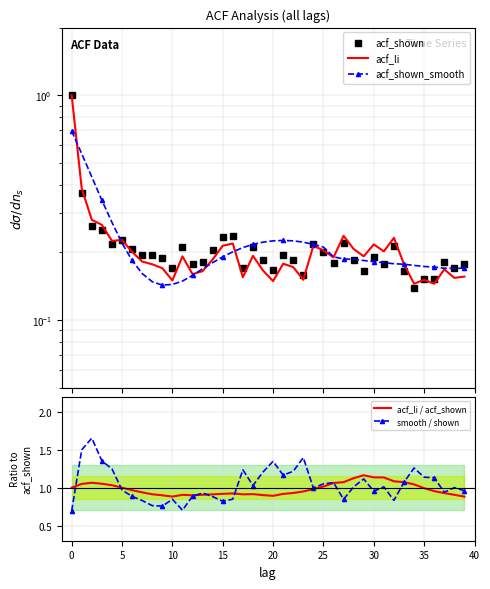

What is the lowest value of the acf_shown_smooth series?

0.1